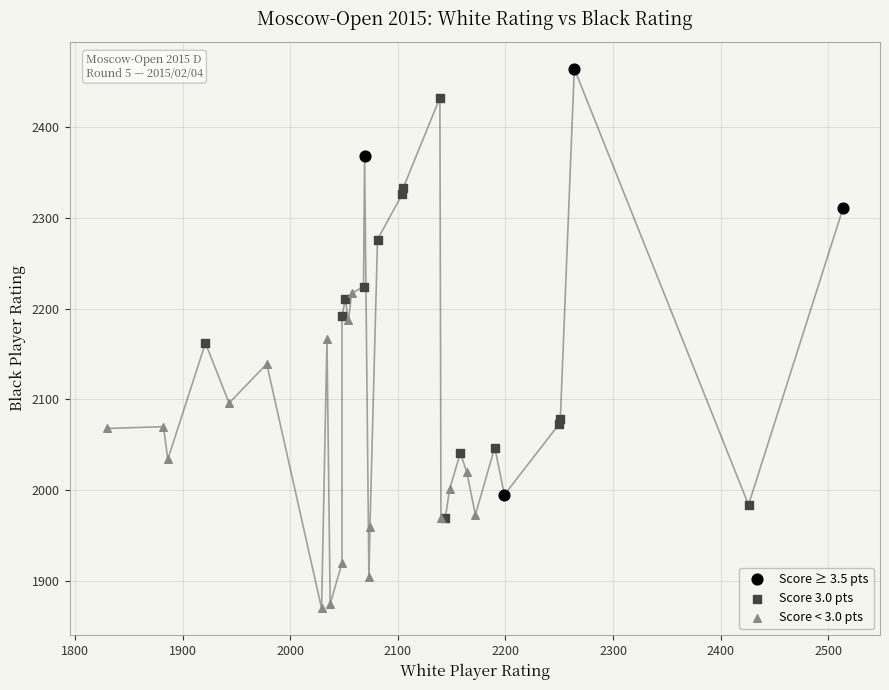

Which series contains the lowest Y value?

Score < 3.0 pts